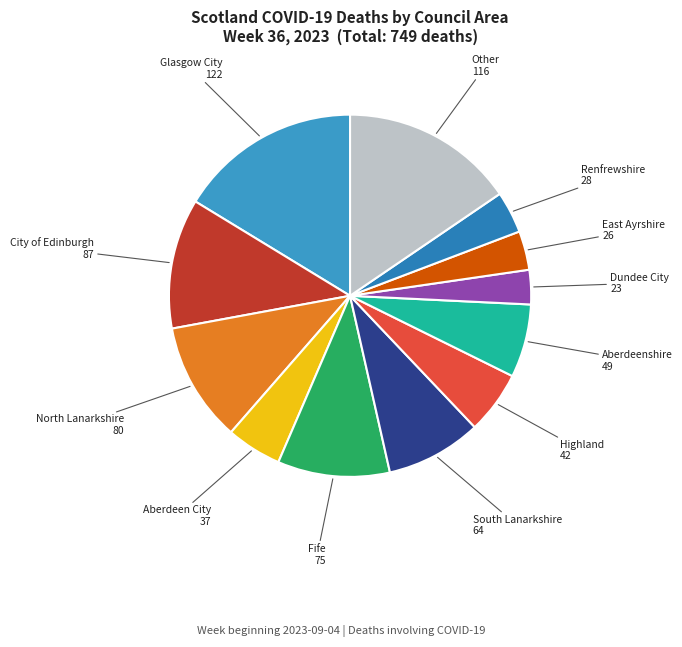

Between Aberdeen City and Fife, which is larger?

Fife